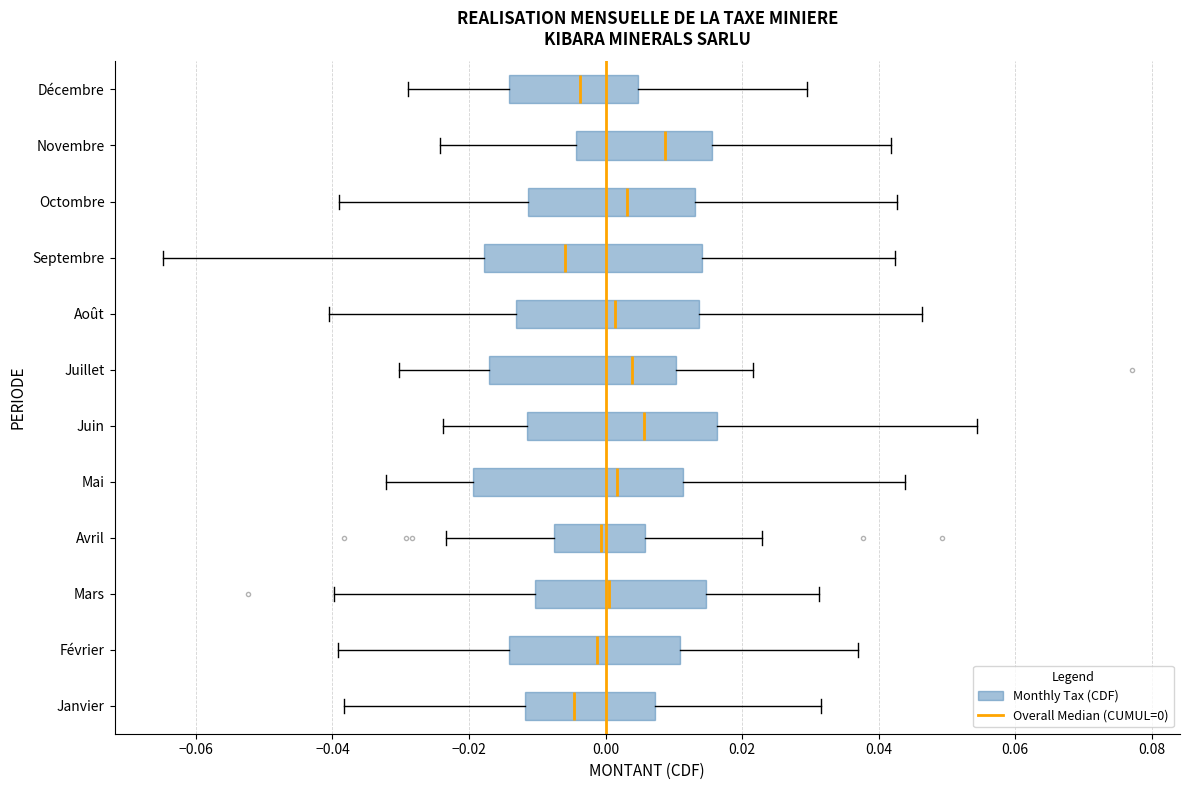

Reading bottom to top, read every box against the x-axis: the position of its median line, the range the box covers, and the ends of its whiskers. The values are not printed on the chart, so give them approximately, as read against the axis.

Janvier: median -0.004, box -0.012 to 0.008, whiskers -0.038 to 0.032
Février: median -0.002, box -0.014 to 0.010, whiskers -0.040 to 0.038
Mars: median 0.000, box -0.010 to 0.014, whiskers -0.040 to 0.032
Avril: median 0.000, box -0.008 to 0.006, whiskers -0.024 to 0.022
Mai: median 0.002, box -0.020 to 0.012, whiskers -0.032 to 0.044
Juin: median 0.006, box -0.012 to 0.016, whiskers -0.024 to 0.054
Juillet: median 0.004, box -0.018 to 0.010, whiskers -0.030 to 0.022
Août: median 0.002, box -0.014 to 0.014, whiskers -0.040 to 0.046
Septembre: median -0.006, box -0.018 to 0.014, whiskers -0.064 to 0.042
Octombre: median 0.004, box -0.012 to 0.014, whiskers -0.040 to 0.042
Novembre: median 0.008, box -0.004 to 0.016, whiskers -0.024 to 0.042
Décembre: median -0.004, box -0.014 to 0.004, whiskers -0.028 to 0.030